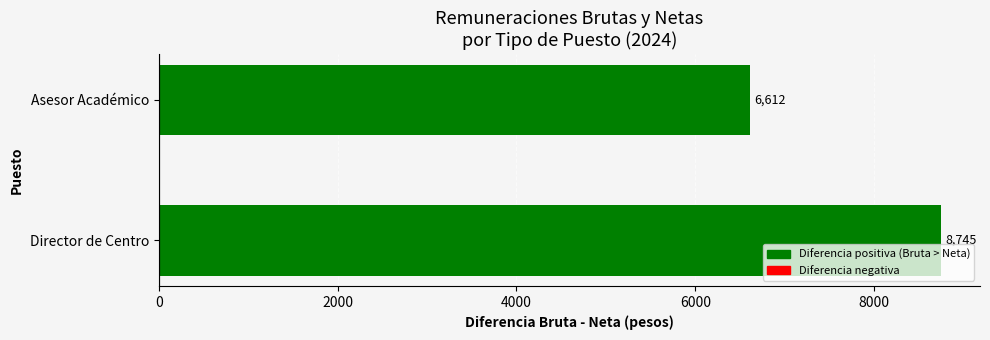

What is the minimum value shown in the chart?

6612.4